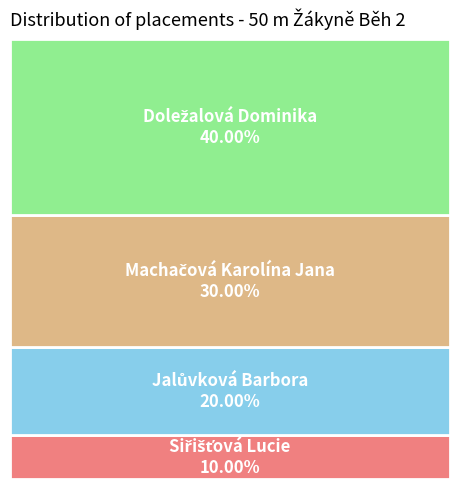

Combined, what portion of the pie is Siřišťová Lucie and Jalůvková Barbora?

30.0%